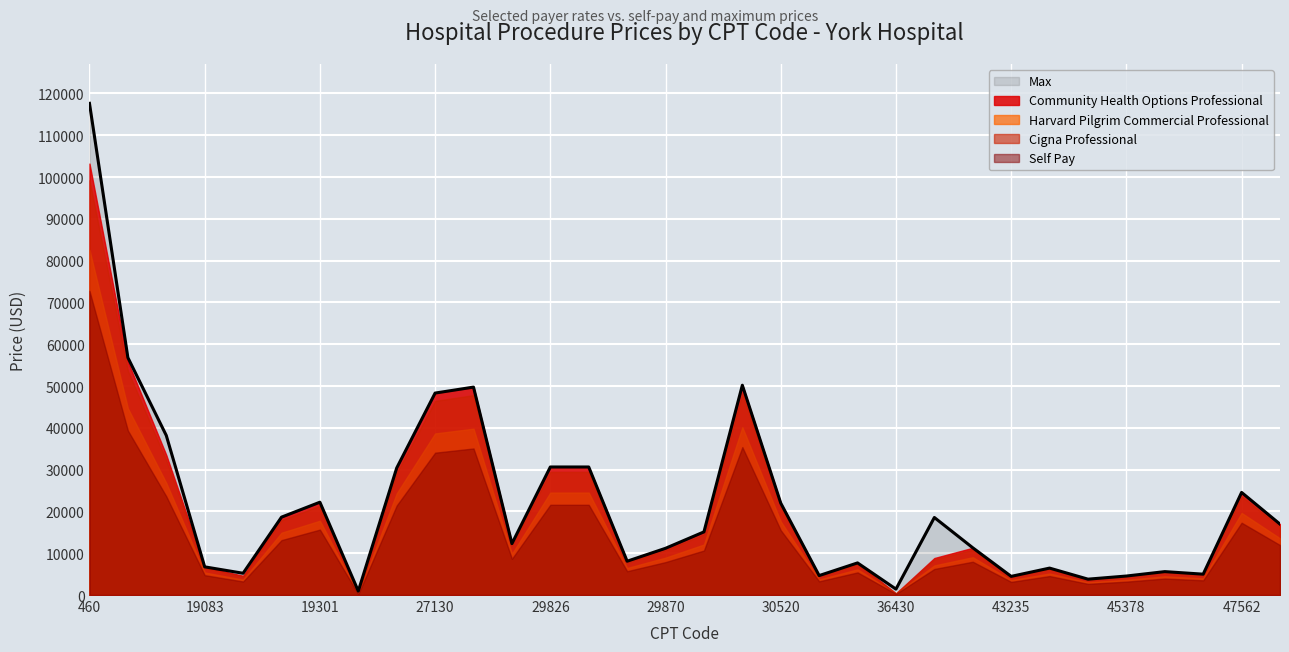

Where is the first local maximum for Cigna Professional?

19301